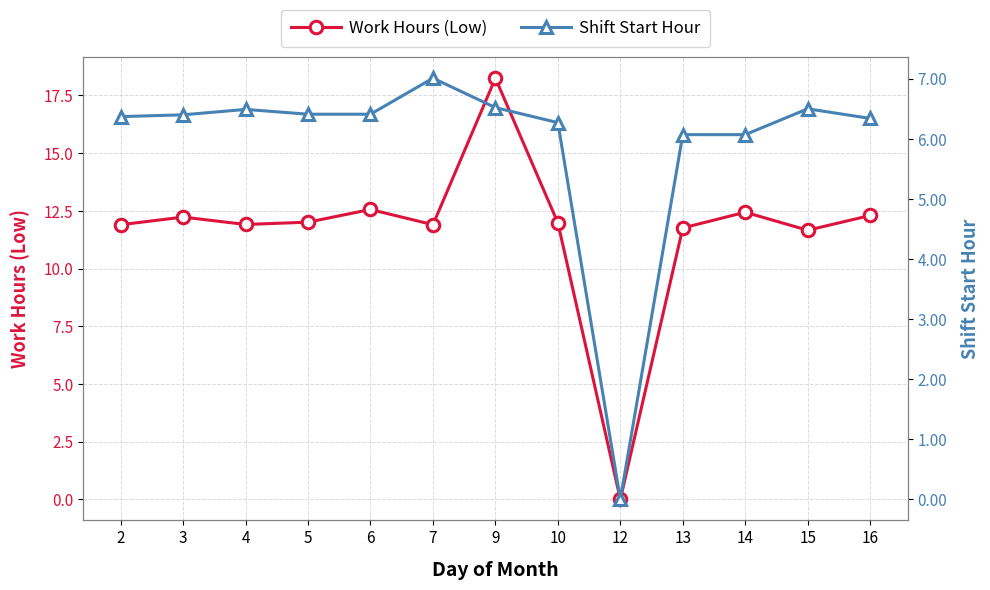

Rank the series at 14 from highest to lowest value.

Work Hours (Low), Shift Start Hour